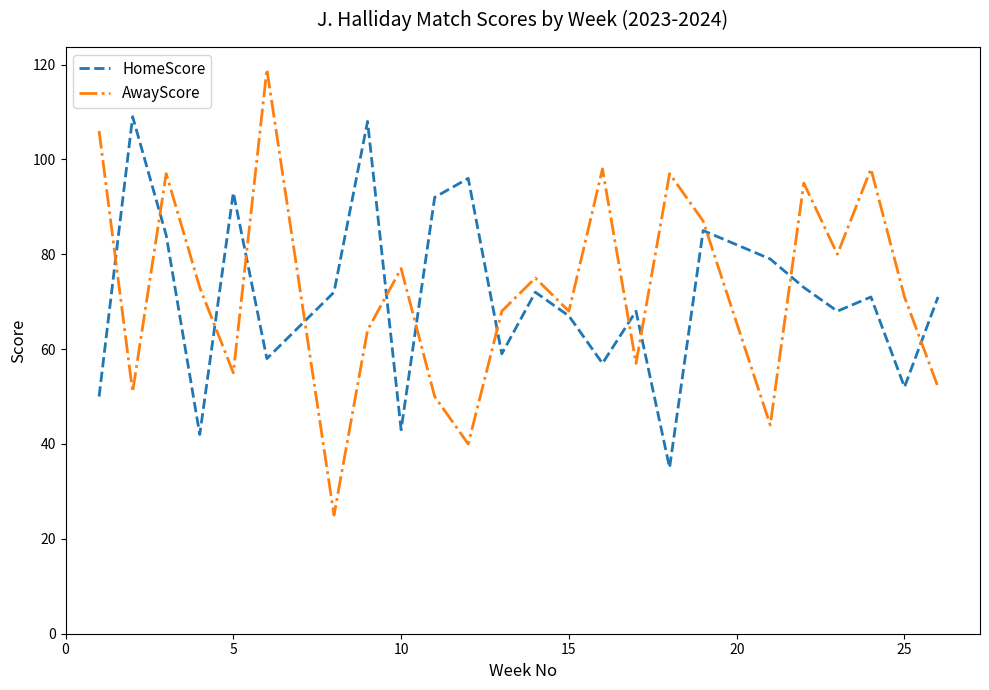

What is the difference between the maximum and minimum values in the HomeScore series?

74